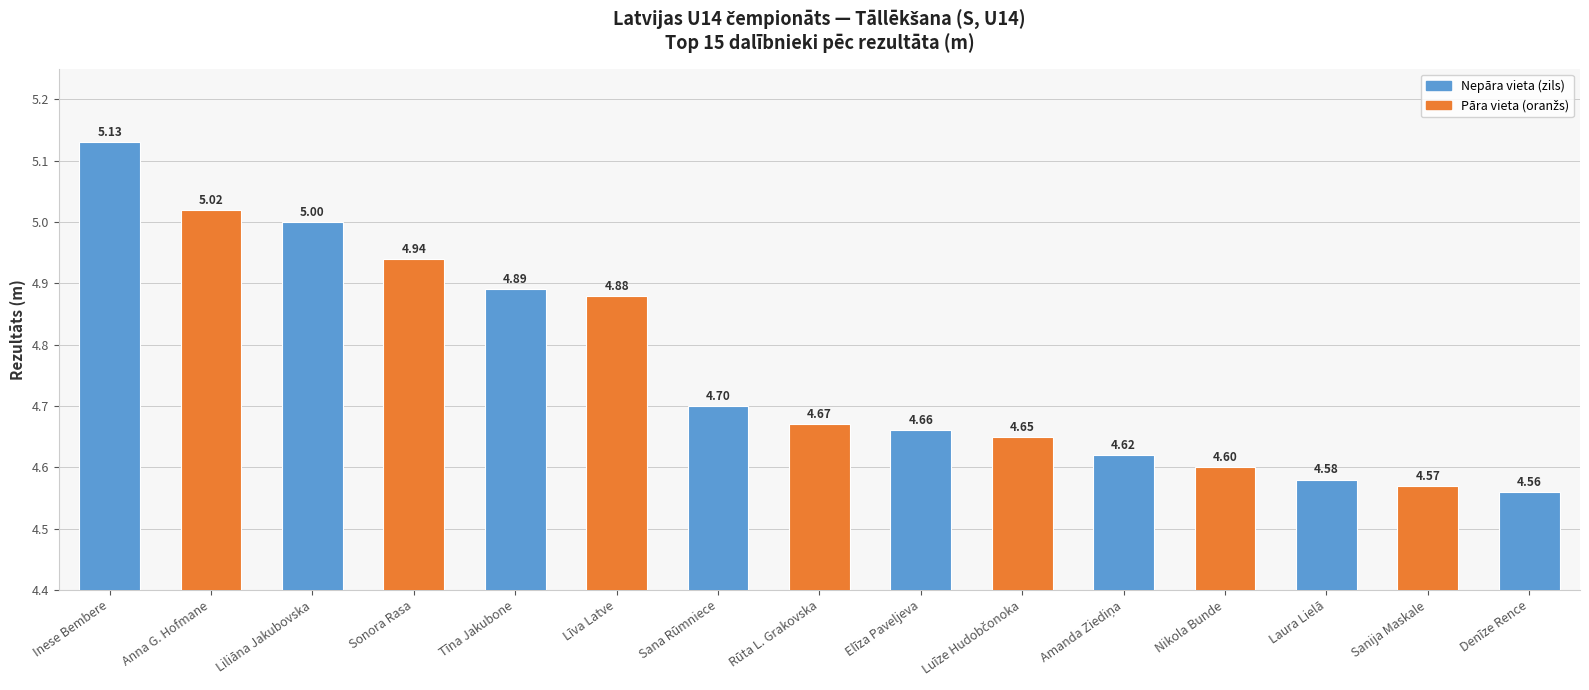

What is the label of the 2nd bar from the right?

Sanija Maskale